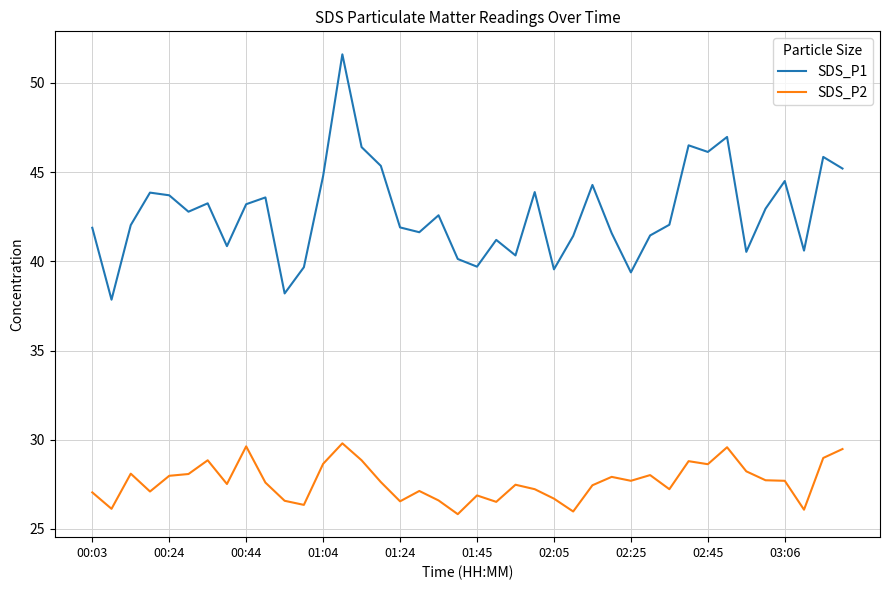

What is the highest value of the SDS_P2 series?

29.8